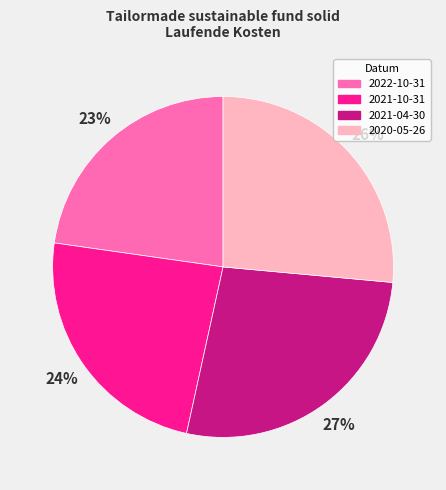

How many segments does this pie chart have?

4